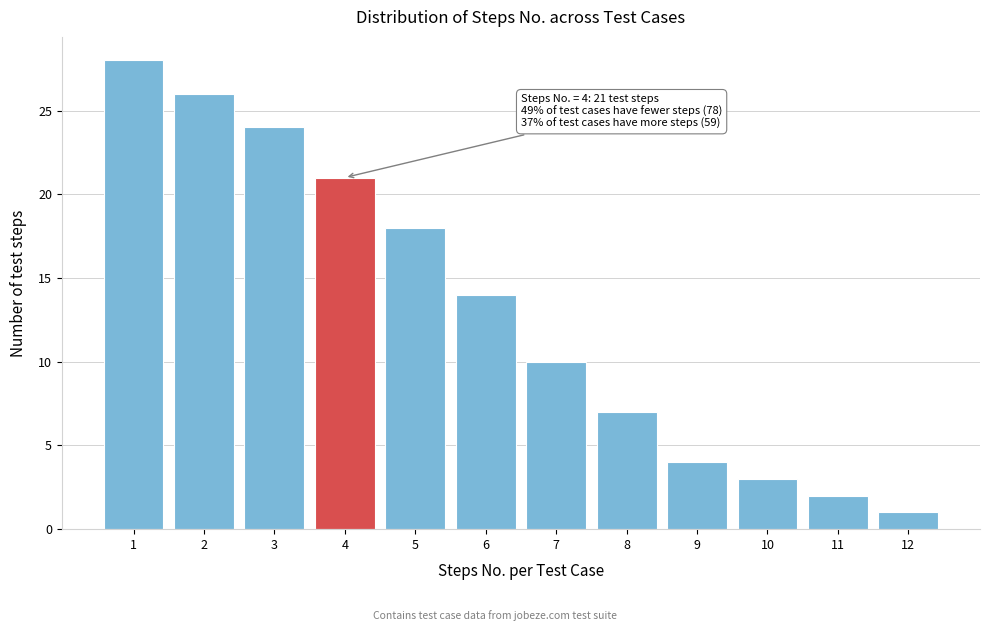

Reading right to left, transcribe all the data shown in this chart.

1	2	3	4	7	10	14	18	21	24	26	28